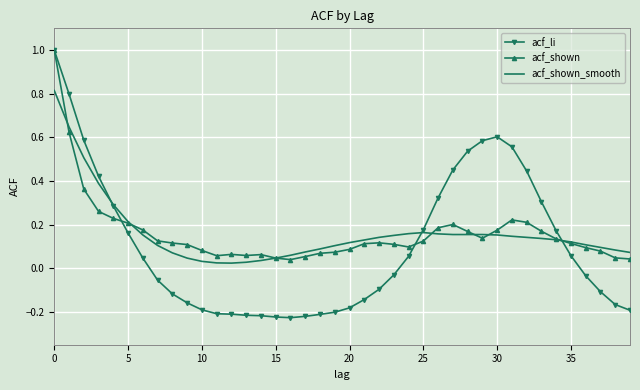

What is the maximum value shown in the chart?

1.0